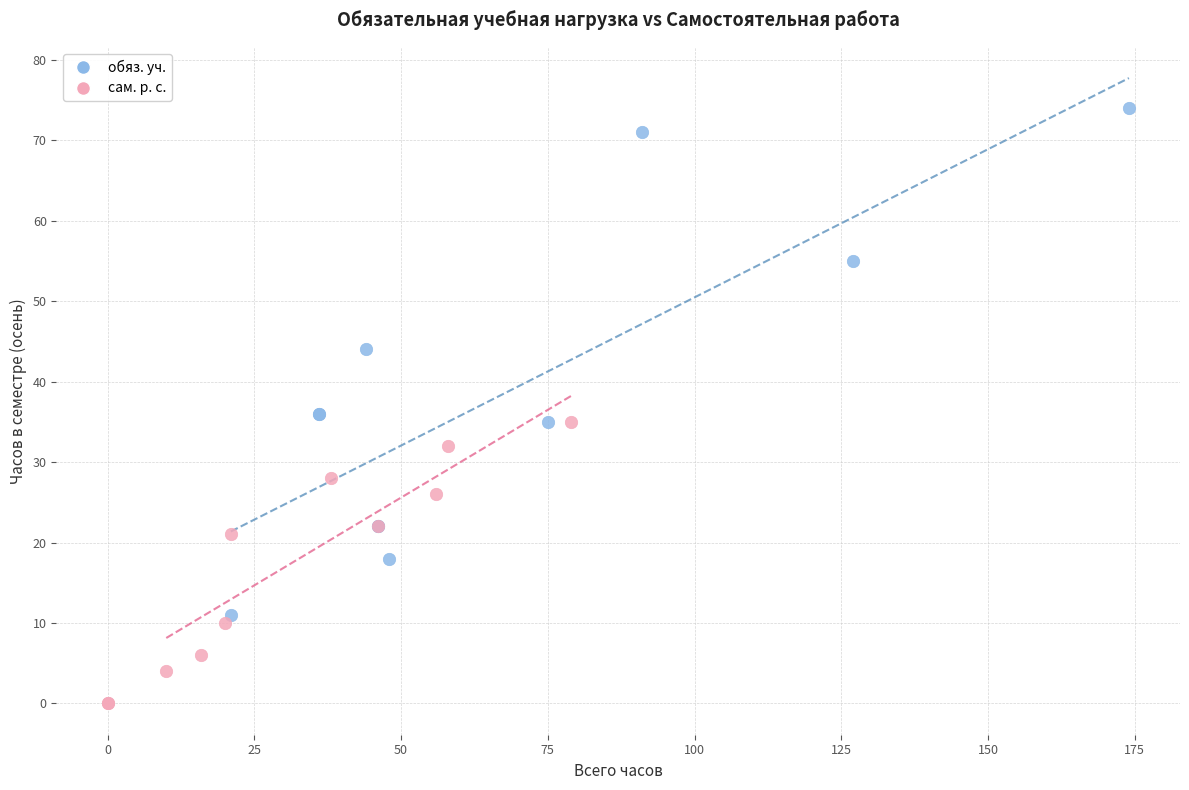

Which series reaches the maximum Y coordinate?

обяз. уч.